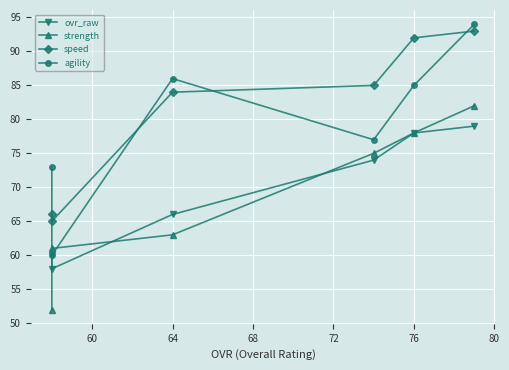

How many data points in speed are less than 85?

3